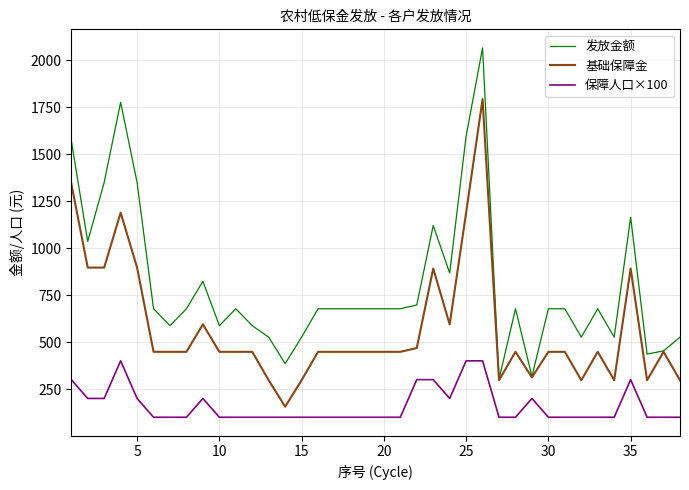

Which series has the widest spread of values?

发放金额